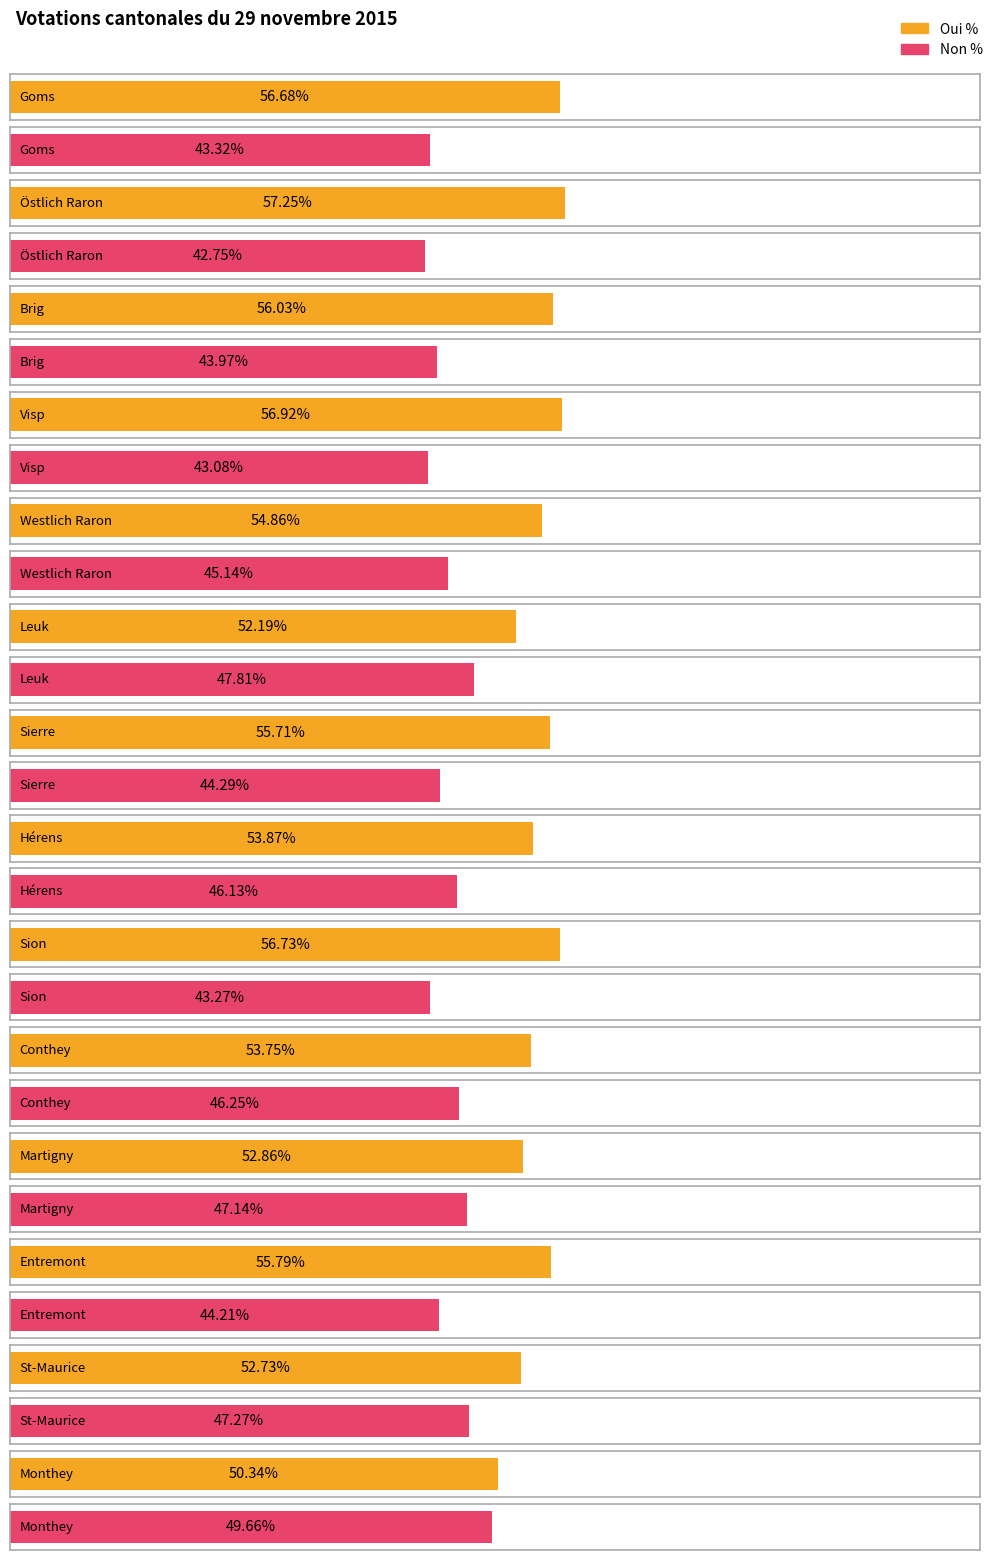

What is the difference between the second highest and second lowest values in the Oui % series?

4.7